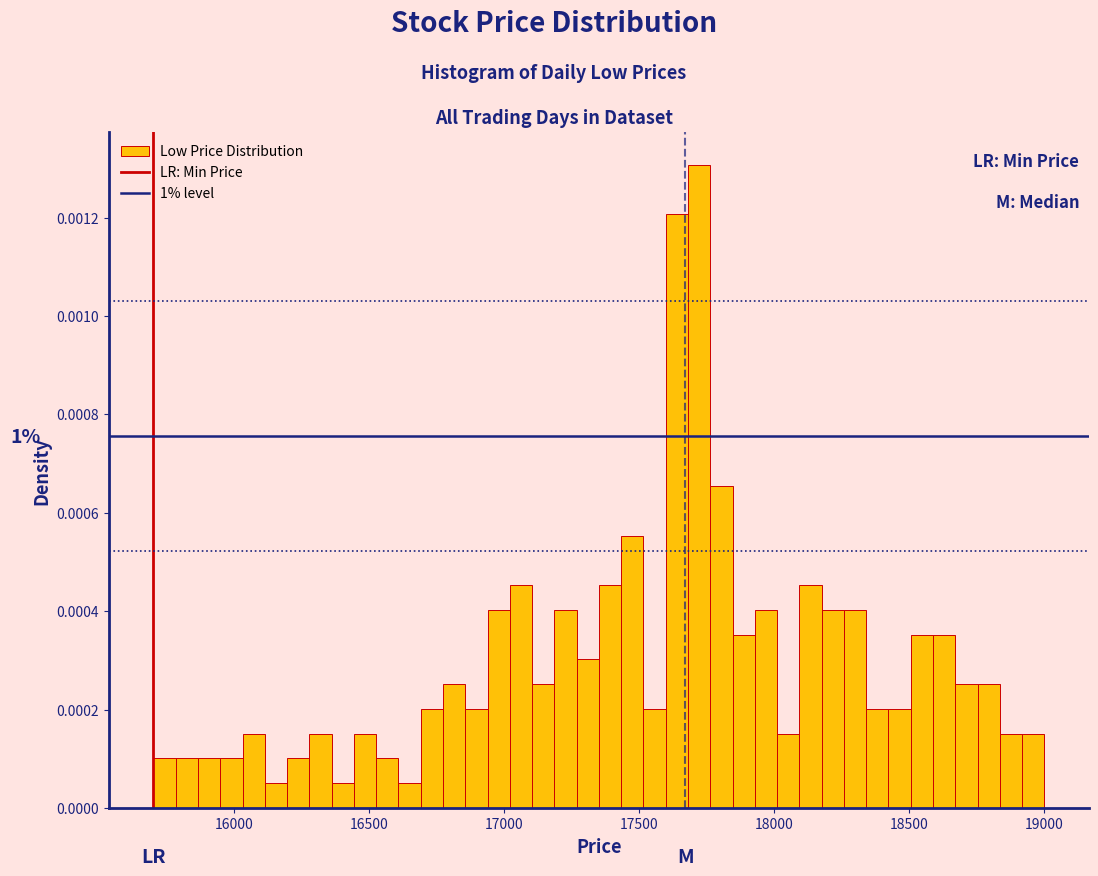

Around what value on the x-axis is the tallest bar? Give the approximate position of its centre, as read against the axis.

17700